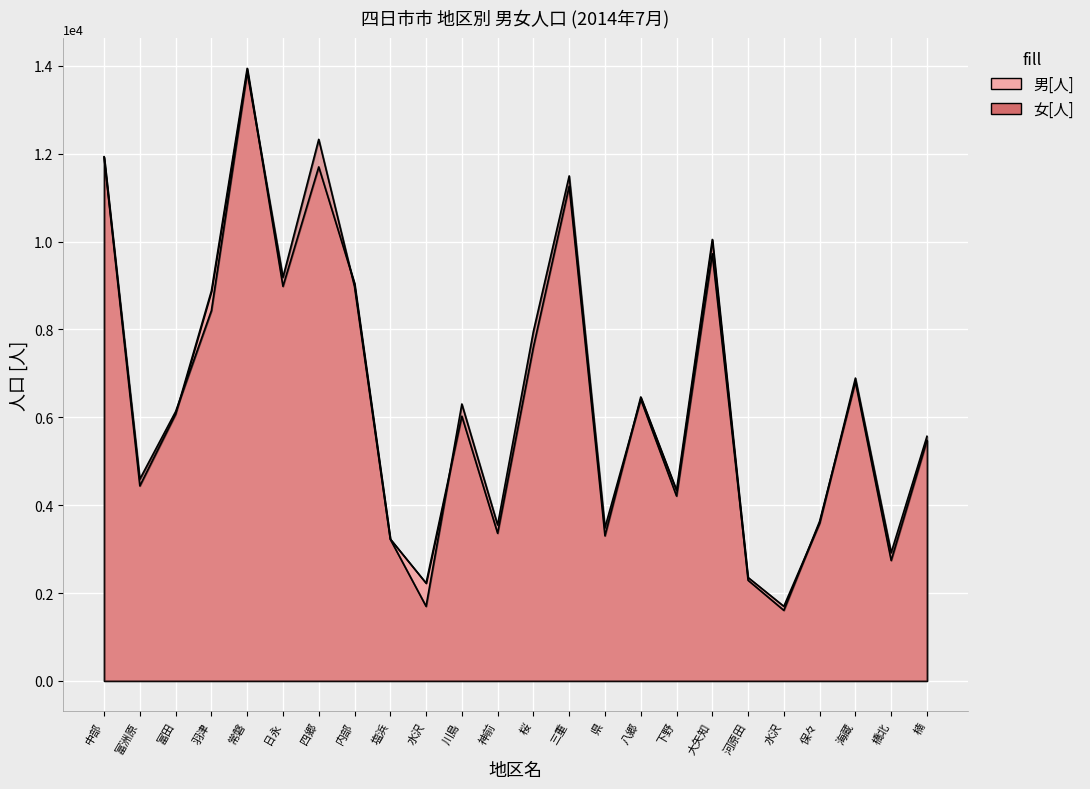

Rank the series by their average value, from highest to lowest.

女[人], 男[人]